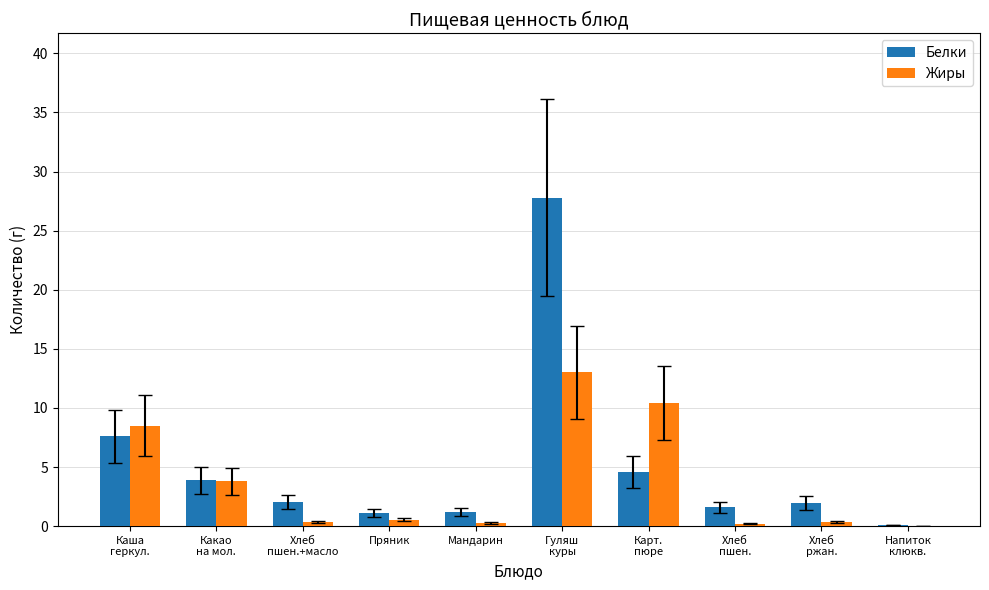

What is the maximum value for Жиры?

13.0